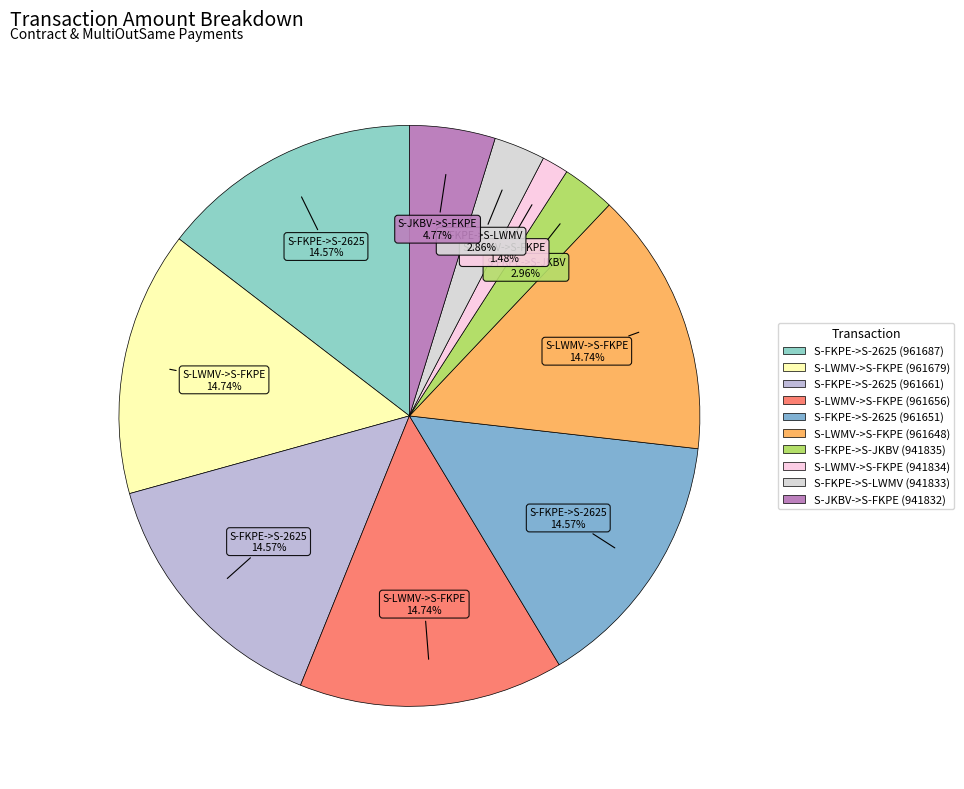

How much of the chart is everything except S-FKPE->S-JKBV (941835)?

97.0%